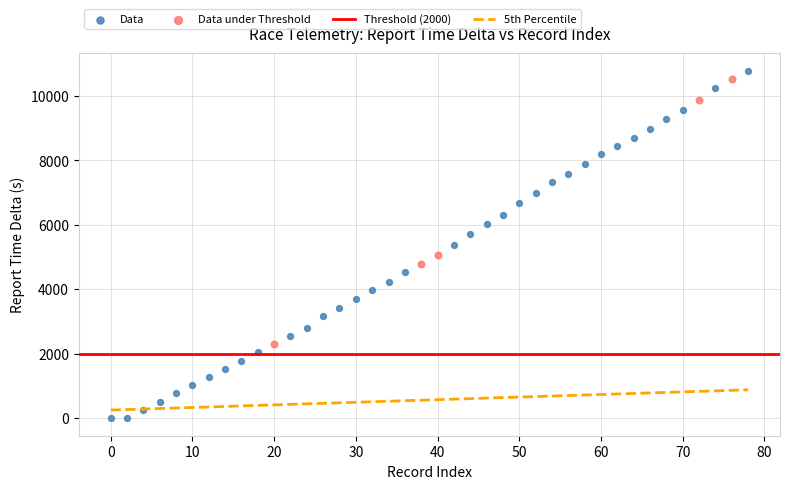

Which series reaches the minimum Y coordinate?

Data